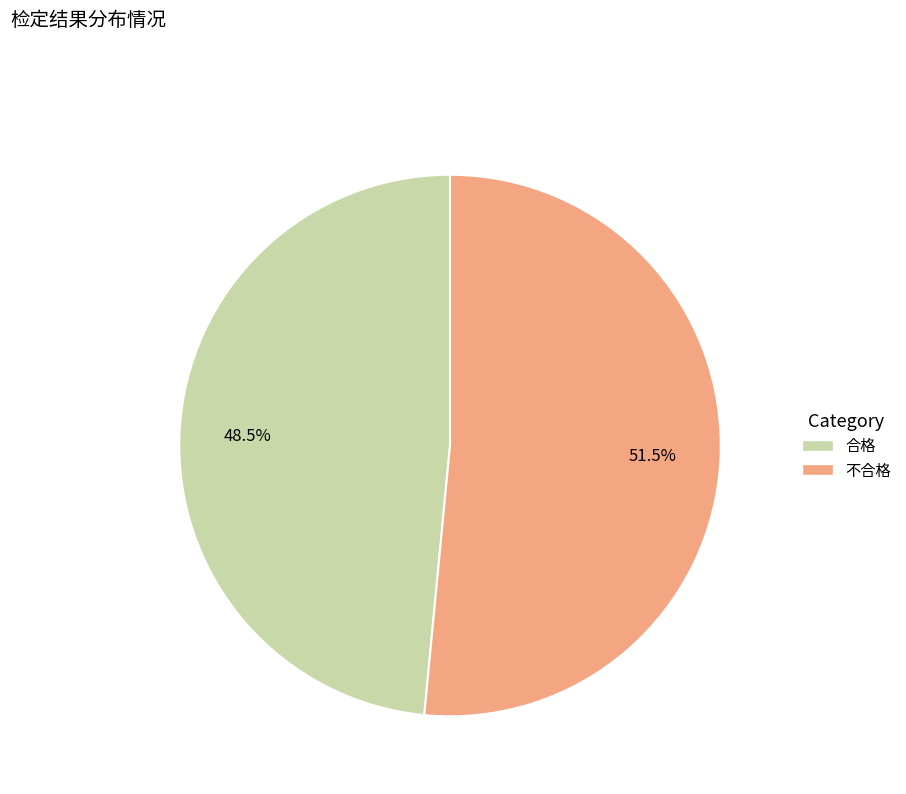

What percentage do 合格 and 不合格 together represent?

100.0%